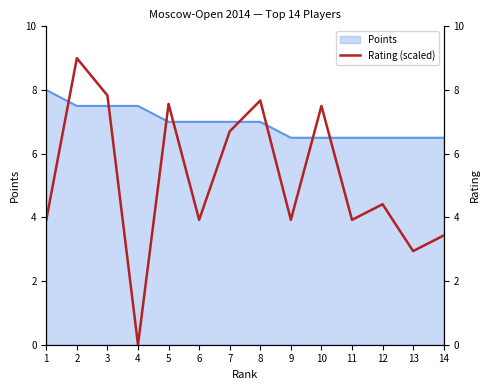

True or false: Points has a value of 7.0 at 7.

True